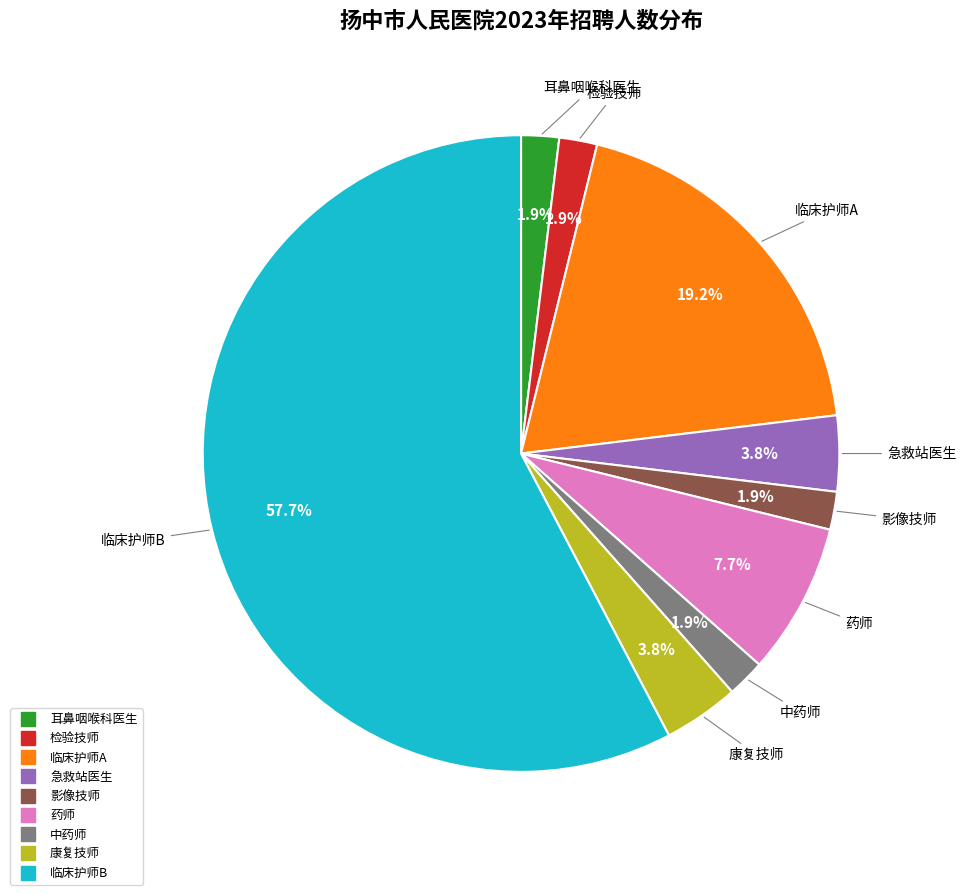

How much of the chart is everything except 临床护师A?

80.8%